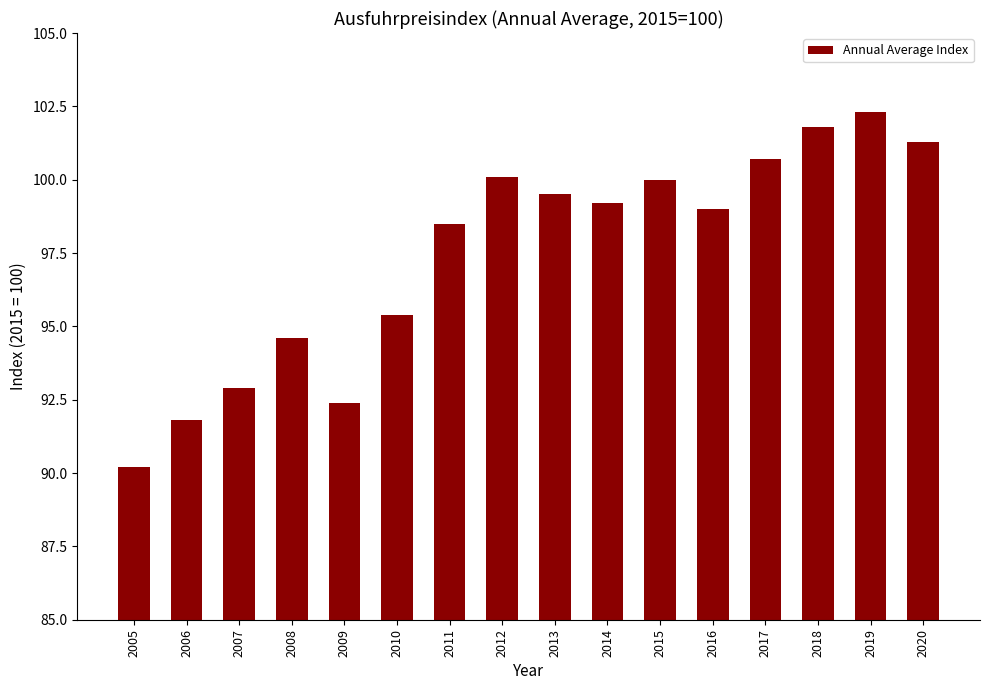

What is the minimum value shown in the chart?

90.2